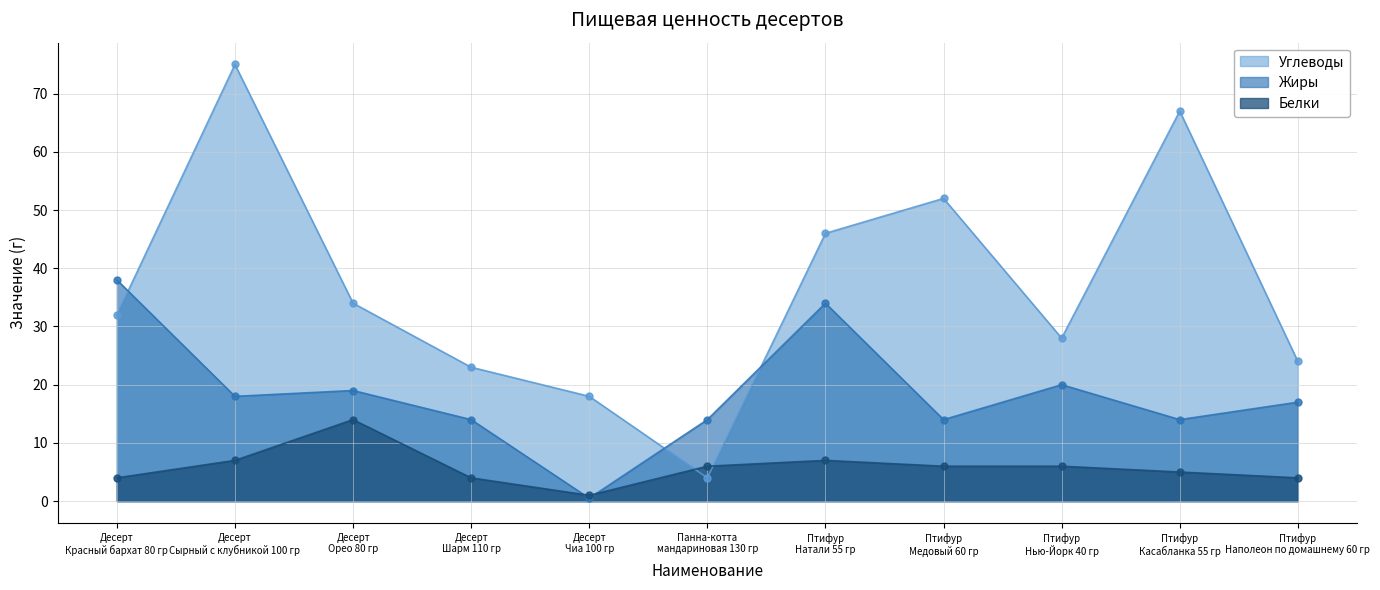

Which series changed the most between Десерт Сырный с клубникой 100 гр and Птифур Натали 55 гр?

Углеводы